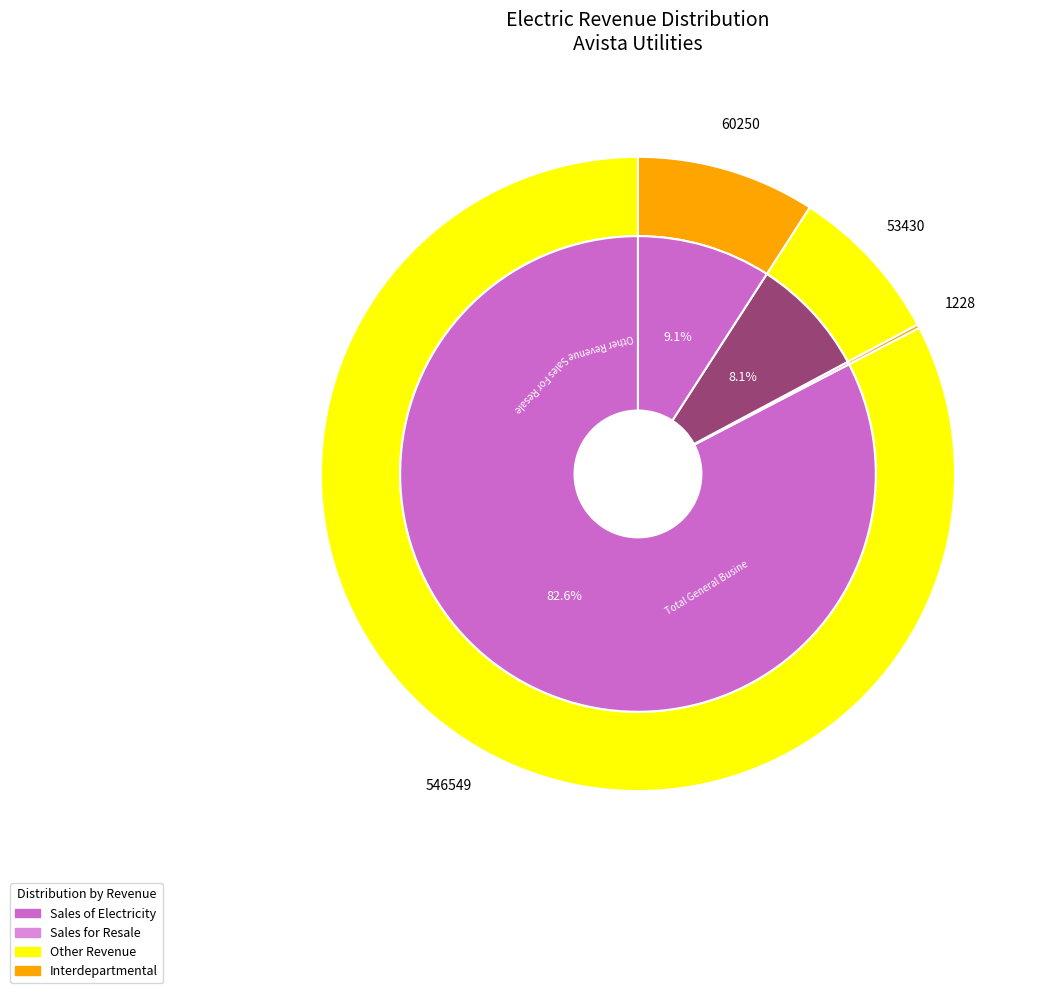

Count the number of slices in the pie.

4